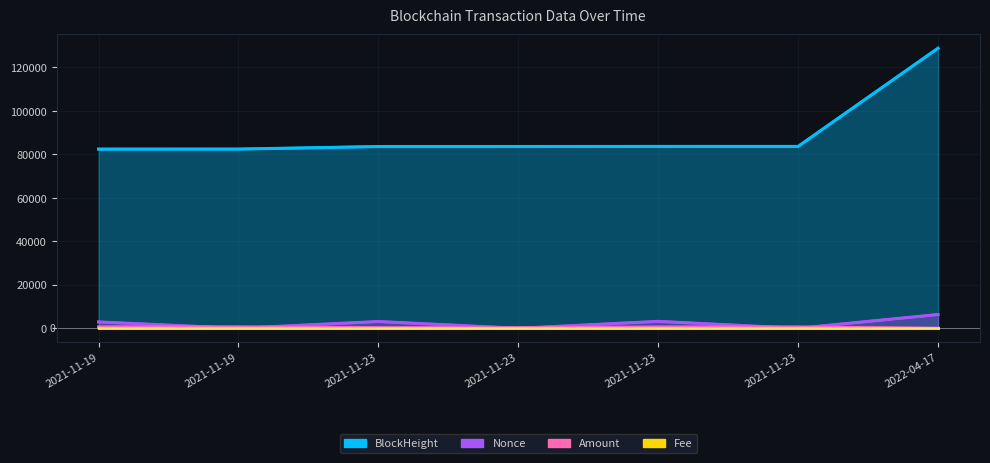

What are all the series names shown in the legend?

BlockHeight, Nonce, Amount, Fee